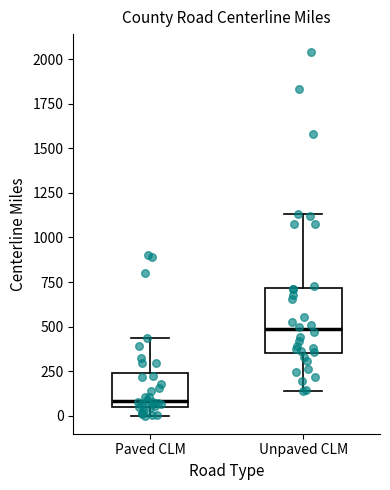

Which box has the highest median line?

Unpaved CLM